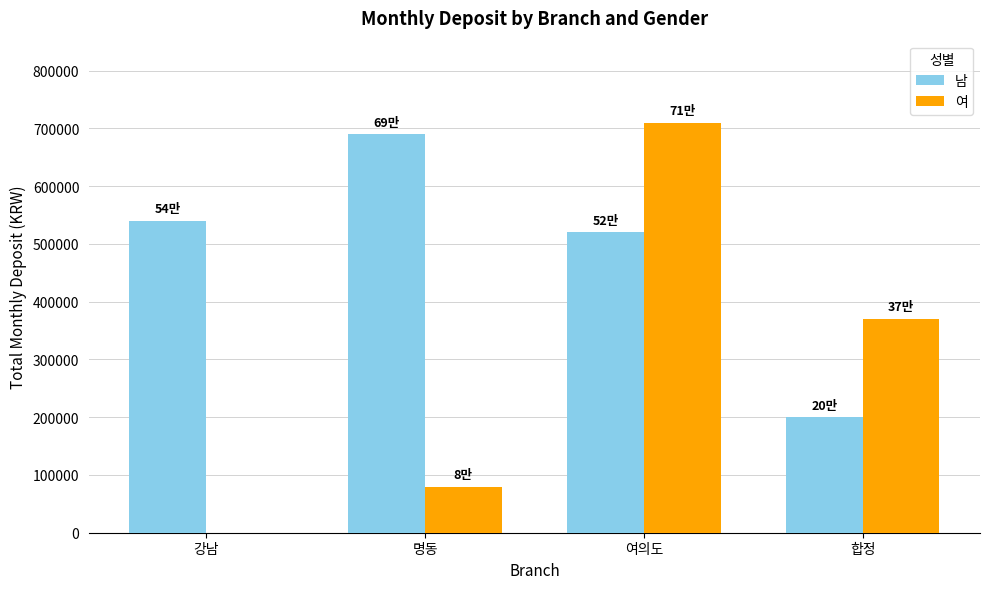

Which label corresponds to the largest value in the chart?

여의도